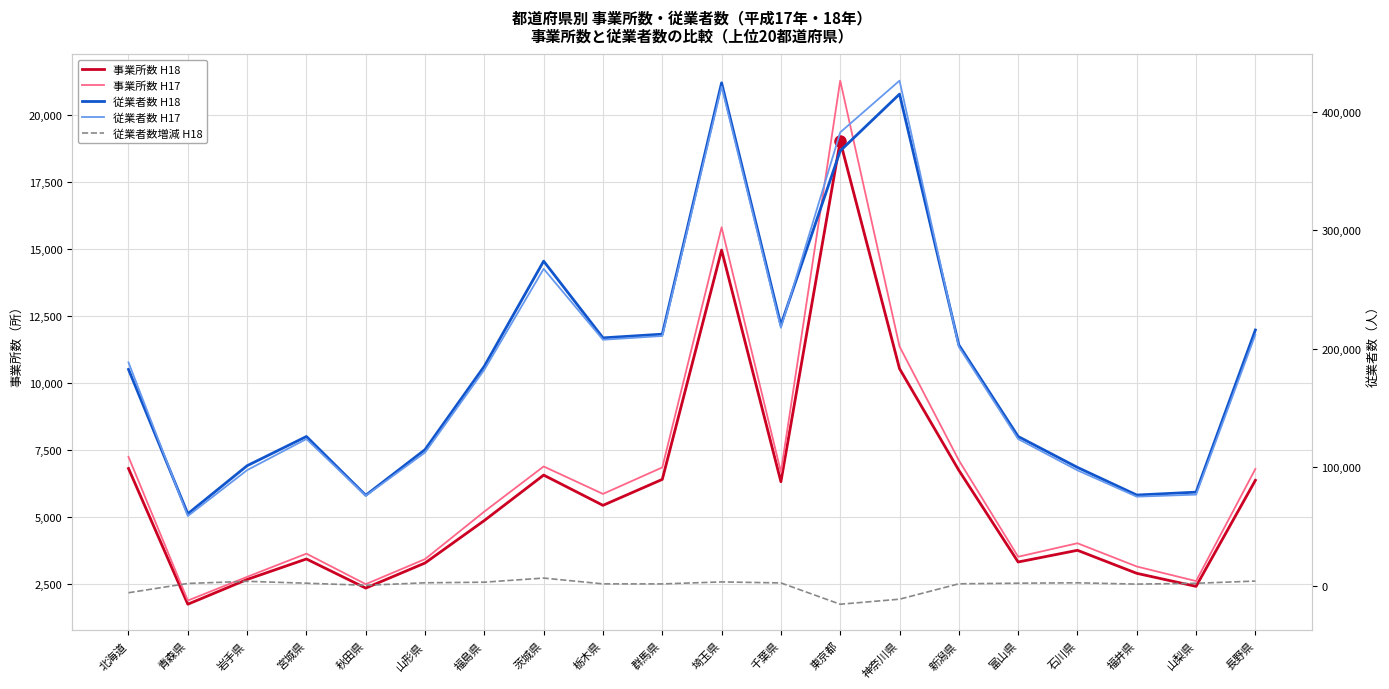

True or false: 事業所数 H17 has a value of 2766 at 岩手県.

True